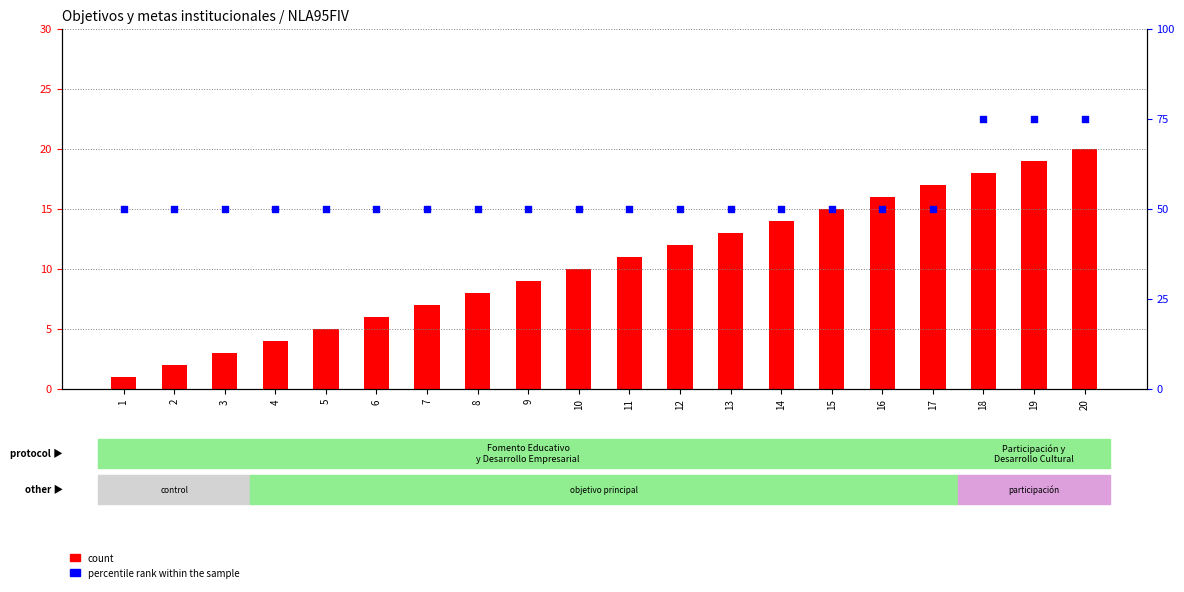

Which series has the largest Y range (max minus min)?

percentile rank within the sample